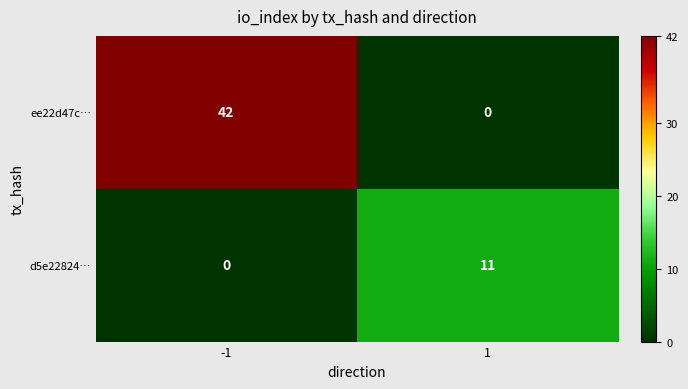

Between -1 and 1, which series saw the biggest shift?

ee22d47c…